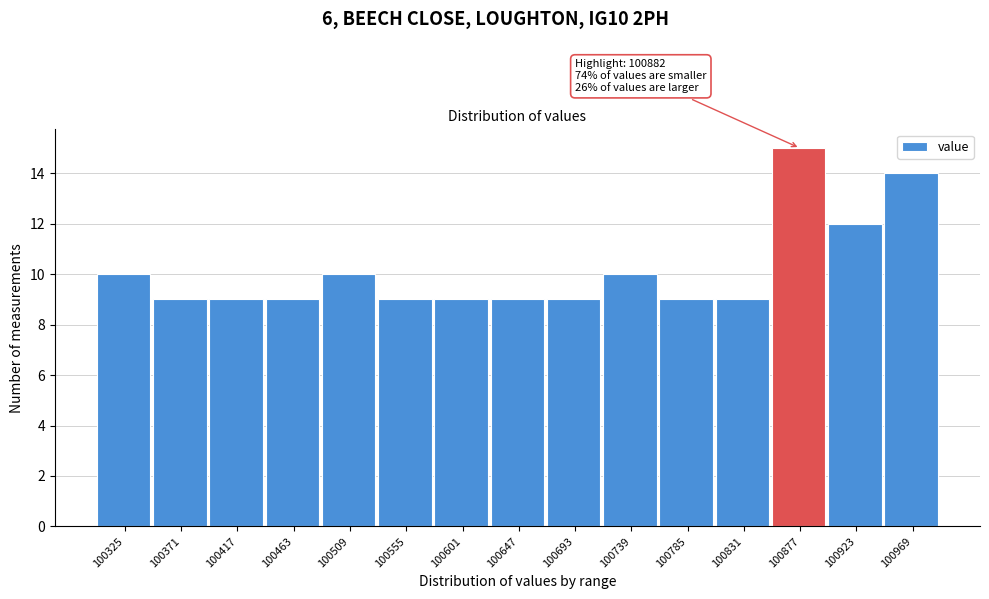

Reading left to right, extract all data points from this chart.

100325=10	100371=9	100417=9	100463=9	100509=10	100555=9	100601=9	100647=9	100693=9	100739=10	100785=9	100831=9	100877=15	100923=12	100969=14